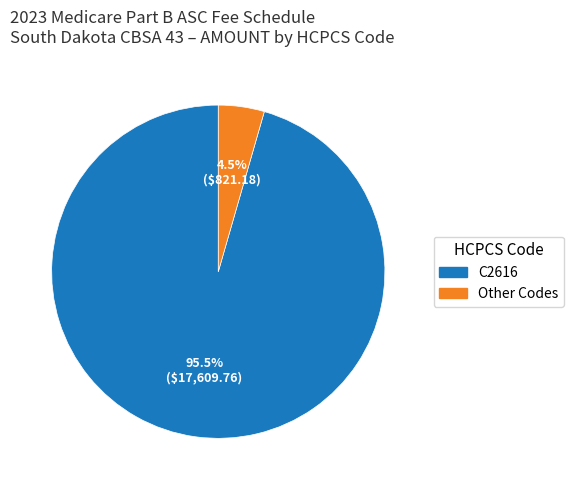

Is there a majority slice in this chart?

Yes